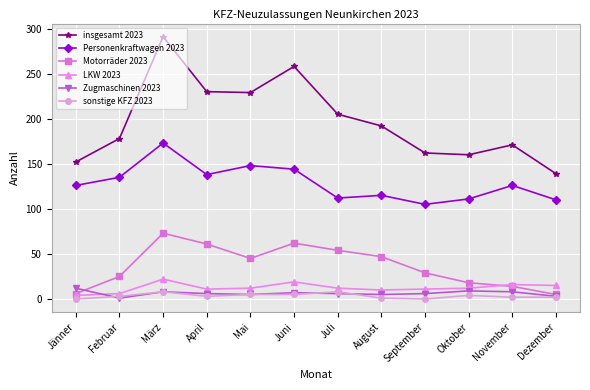

What is the label of the 8th point from the right?

Mai